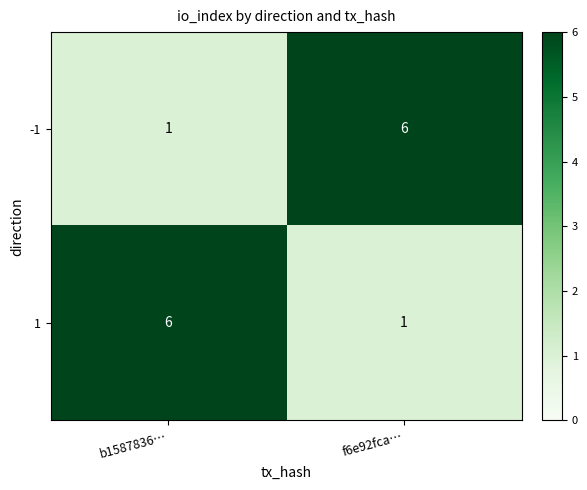

What is the total value across all series at f6e92fca…?

7